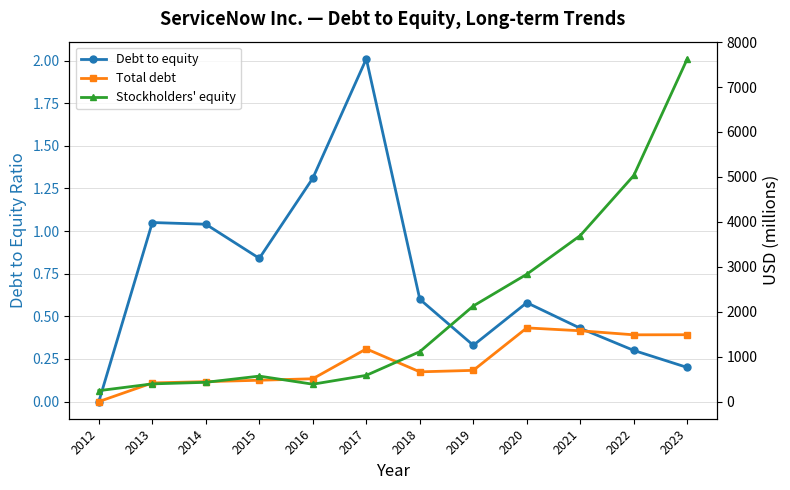

Reading left to right, what are all the values shown in this chart?

Debt to equity: 2012=0.0	2013=1.1	2014=1.0	2015=0.8	2016=1.3	2017=2.0	2018=0.6	2019=0.3	2020=0.6	2021=0.4	2022=0.3	2023=0.2
Total debt: 2012=0.0	2013=415.0	2014=444.0	2015=475.0	2016=508.0	2017=1173.0	2018=662.0	2019=695.0	2020=1640.0	2021=1576.0	2022=1486.0	2023=1488.0
Stockholders' equity: 2012=243.0	2013=394.0	2014=429.0	2015=567.0	2016=387.0	2017=584.0	2018=1111.0	2019=2128.0	2020=2834.0	2021=3695.0	2022=5032.0	2023=7628.0